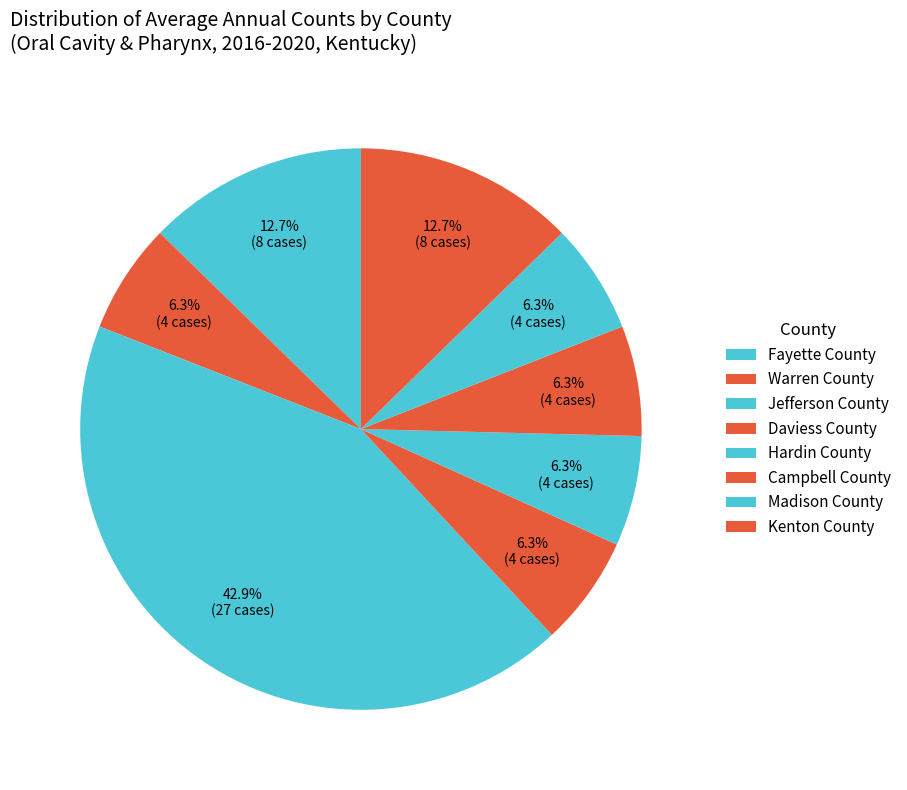

Does any single category account for the majority?

No